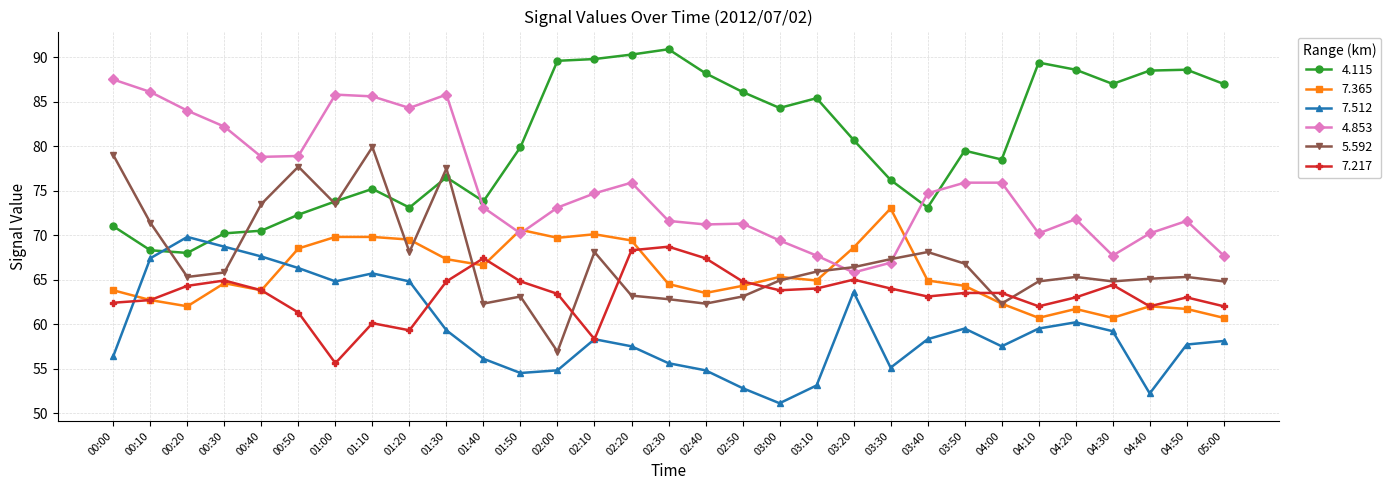

Where do 7.365 and 5.592 first cross each other?

01:10 and 01:20